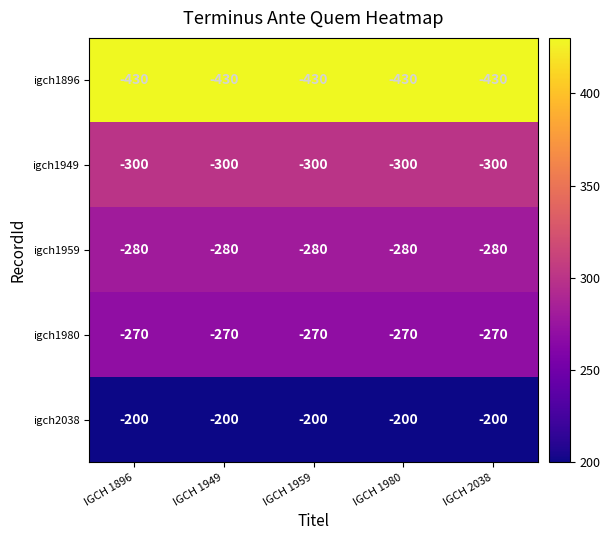

List the series in order of their peak value, highest first.

igch2038, igch1980, igch1959, igch1949, igch1896